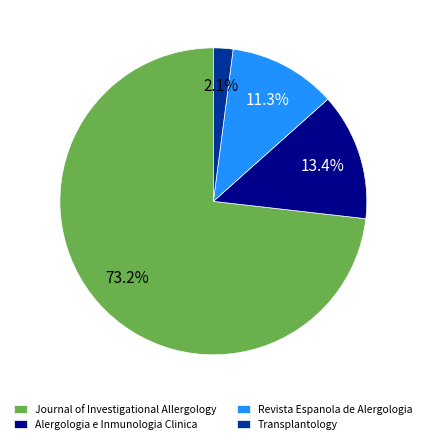

Rank the categories by value from lowest to highest.

Transplantology, Revista Espanola de Alergologia, Alergologia e Inmunologia Clinica, Journal of Investigational Allergology